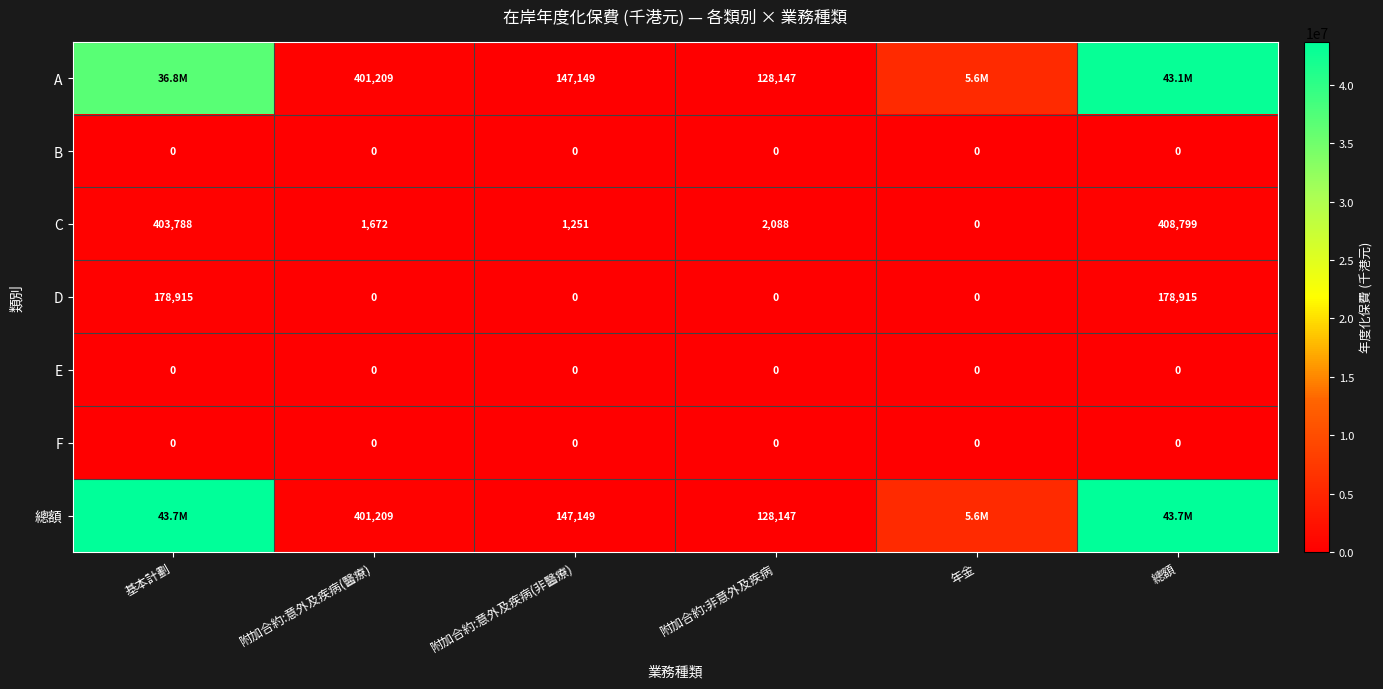

What is the spread (max minus min) of values at 附加合約:非意外及疾病?

128147